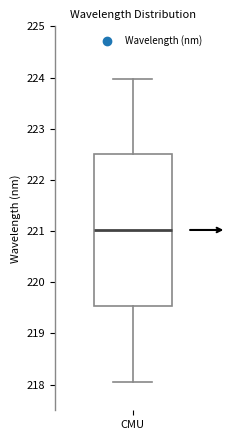

Where does the upper whisker of the box for CMU end on the y-axis? The values are not printed on the chart, so give them approximately, as read against the axis.

224.0